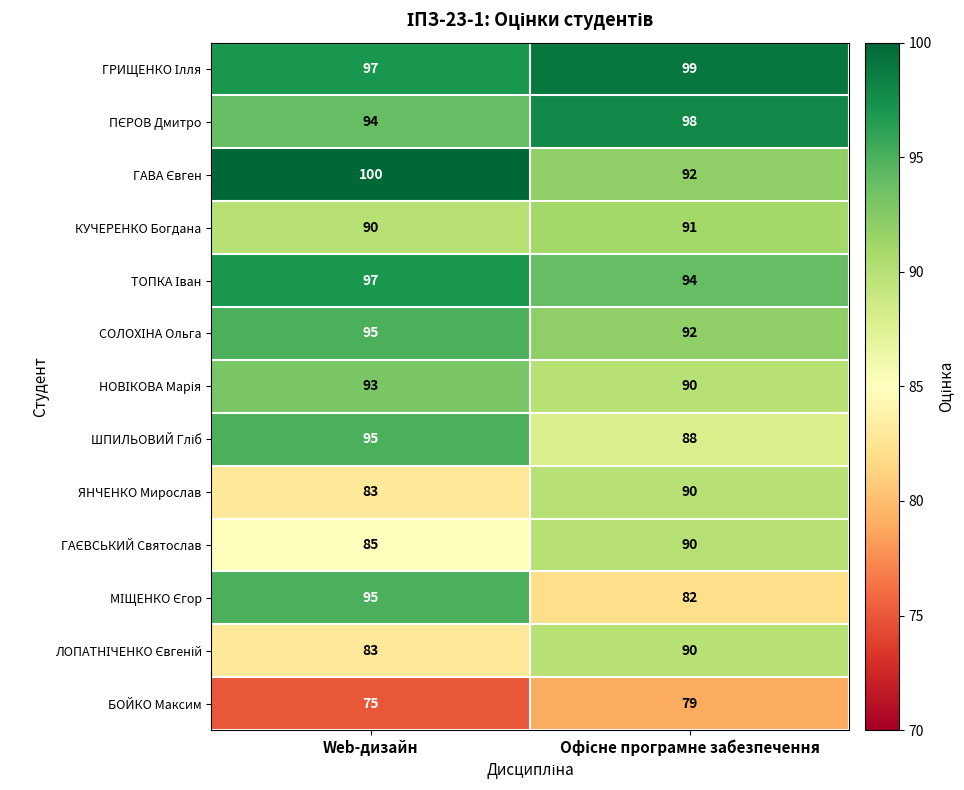

What is the difference between the highest and lowest values at Web-дизайн?

25